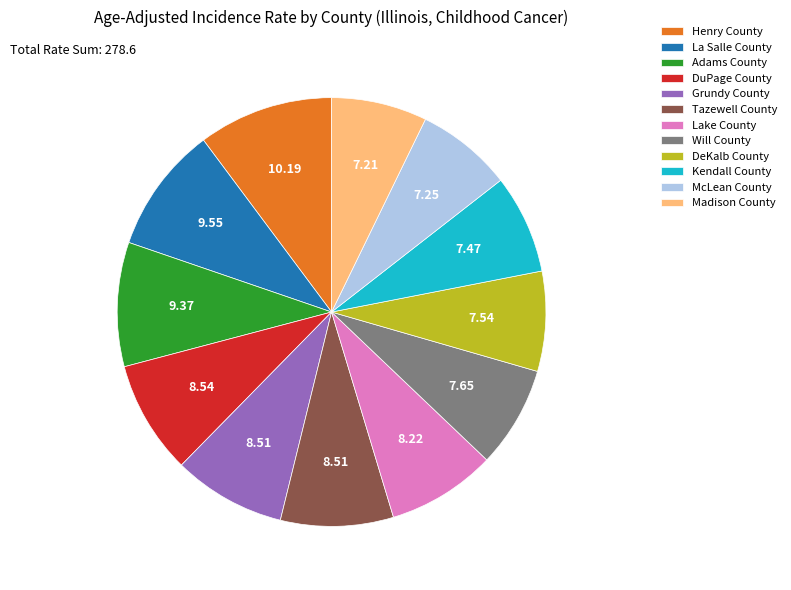

How many segments does this pie chart have?

12